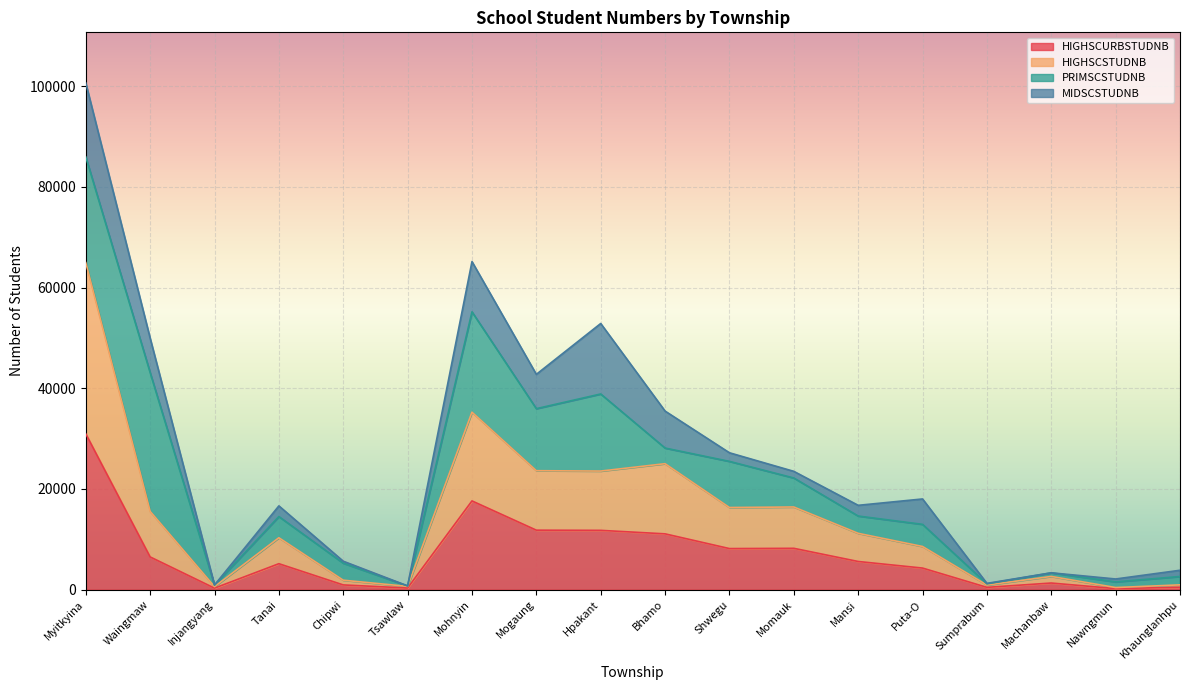

The HIGHSCURBSTUDNB series shows 2800 at Puta-O. True or false?

False